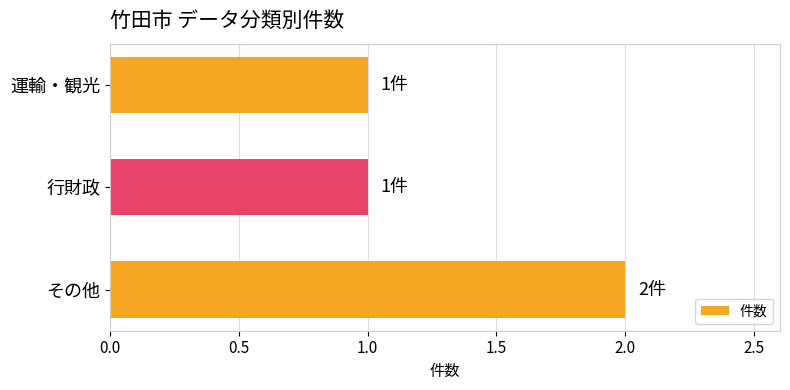

What is the sum of the values at 行財政 and その他?

3